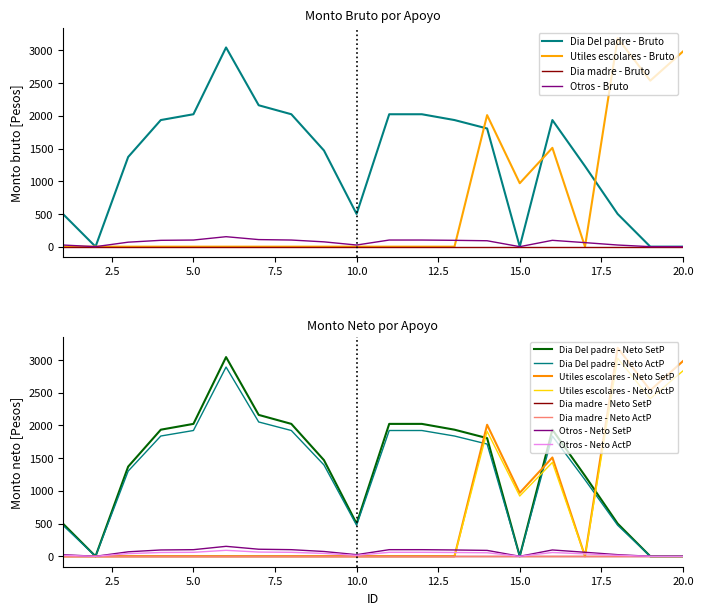

How many lines are shown in the chart?

4